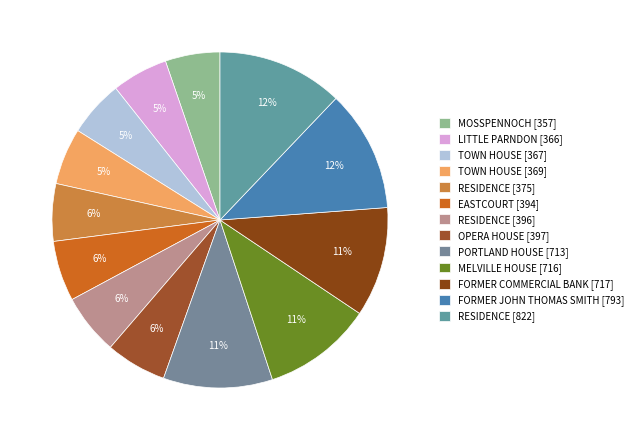

True or false: MELVILLE HOUSE [716] accounts for 5% of the total.

False